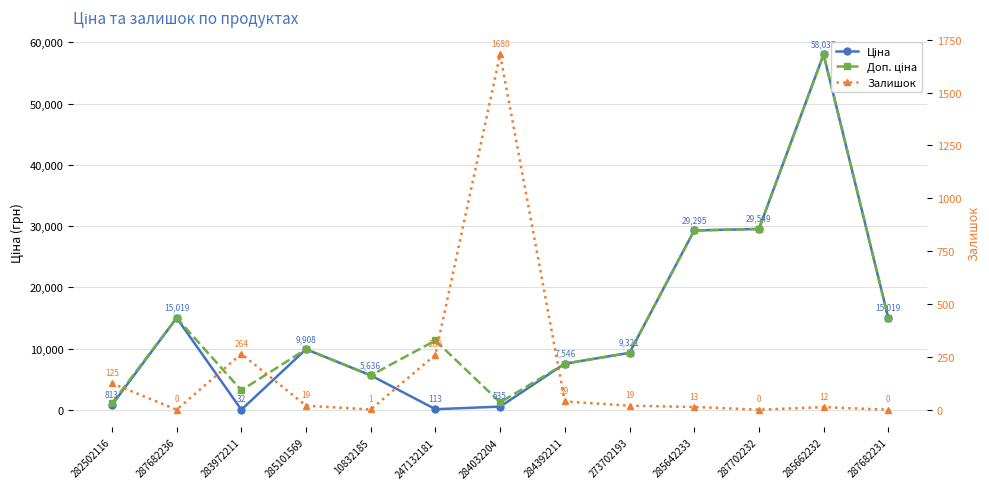

Which category has the lowest value in the Ціна series?

283972211